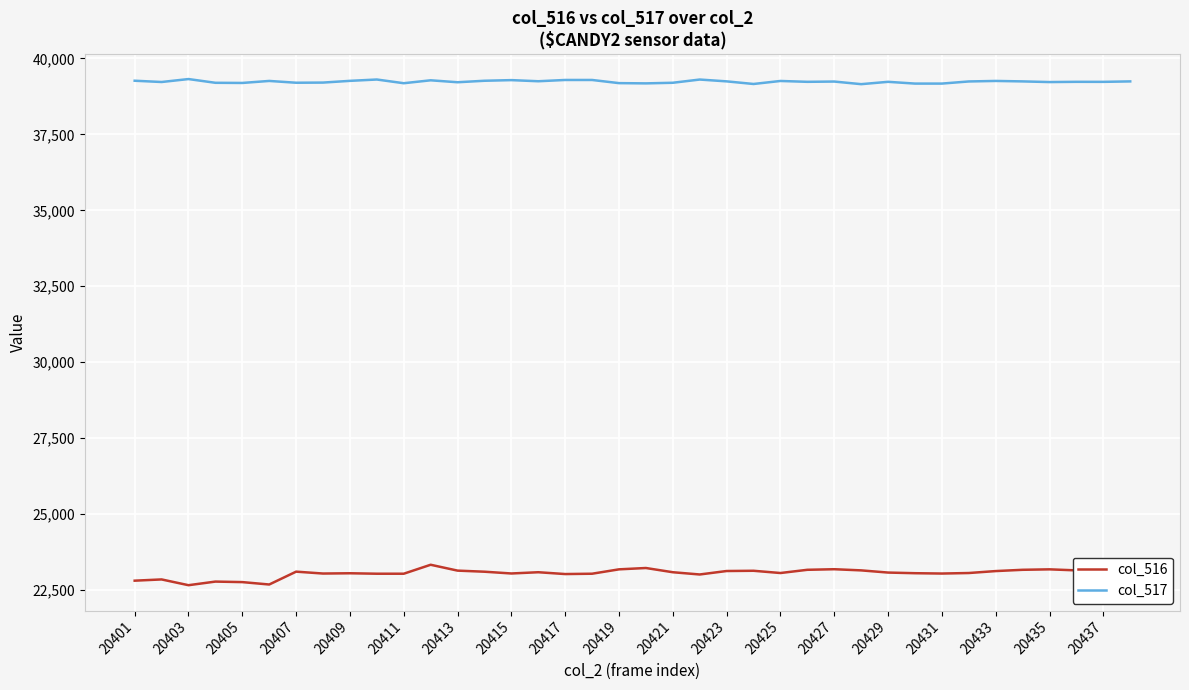

True or false: col_517 and col_516 cross at least once.

False